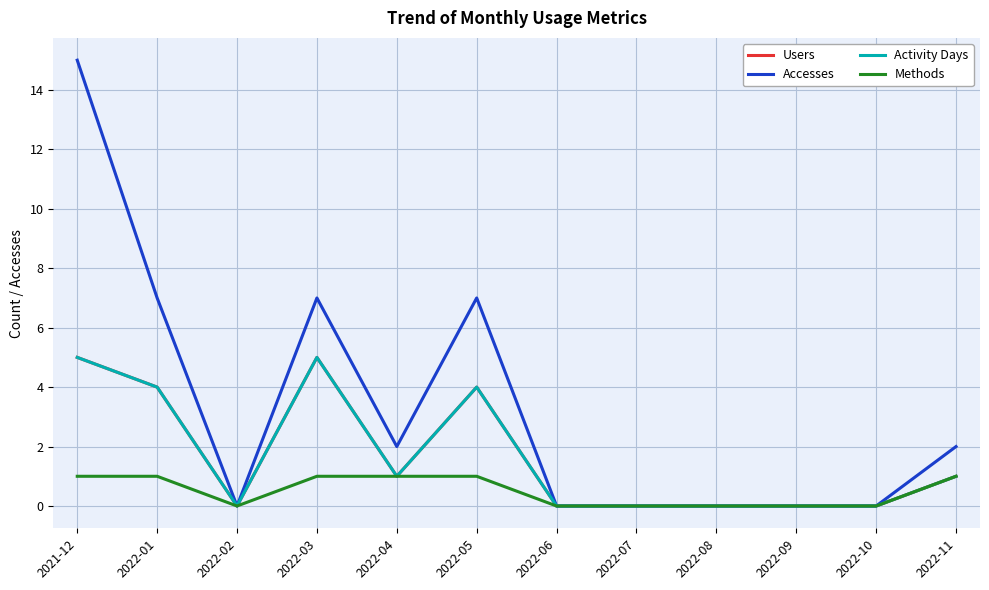

List the labels in order of Methods value, smallest first.

2022-02, 2022-06, 2022-07, 2022-08, 2022-09, 2022-10, 2021-12, 2022-01, 2022-03, 2022-04, 2022-05, 2022-11